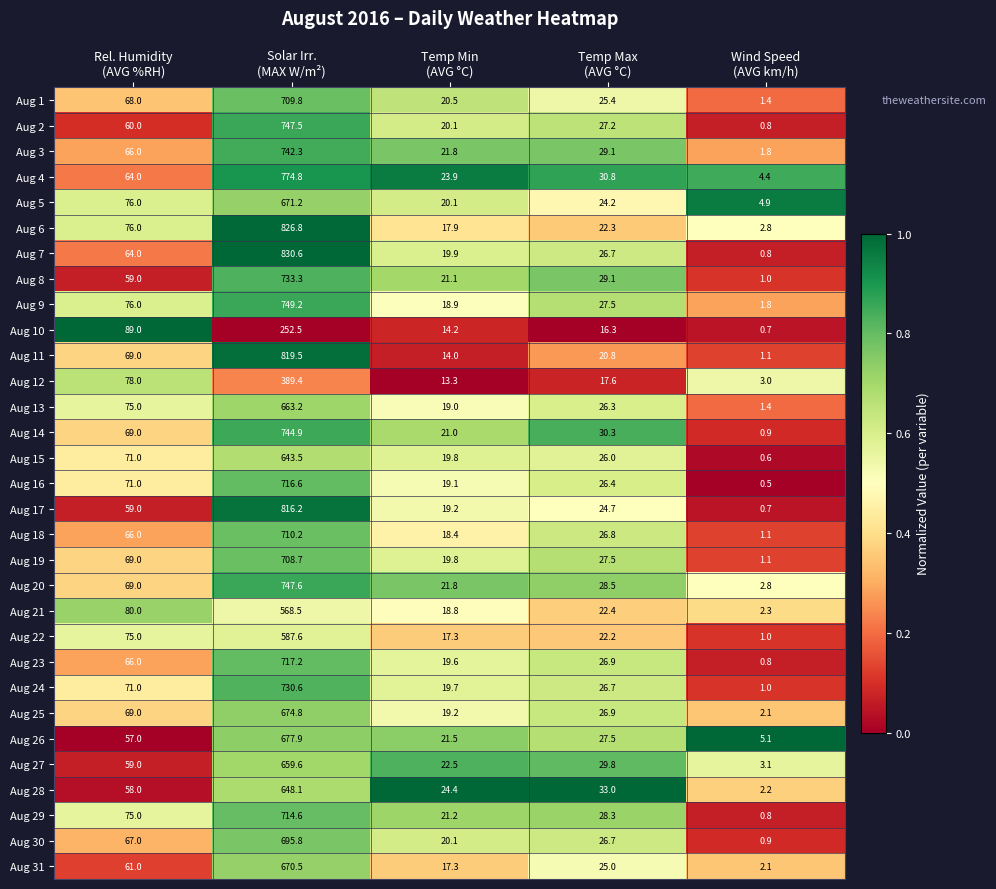

What is the sum of all Aug 27 values?

774.0